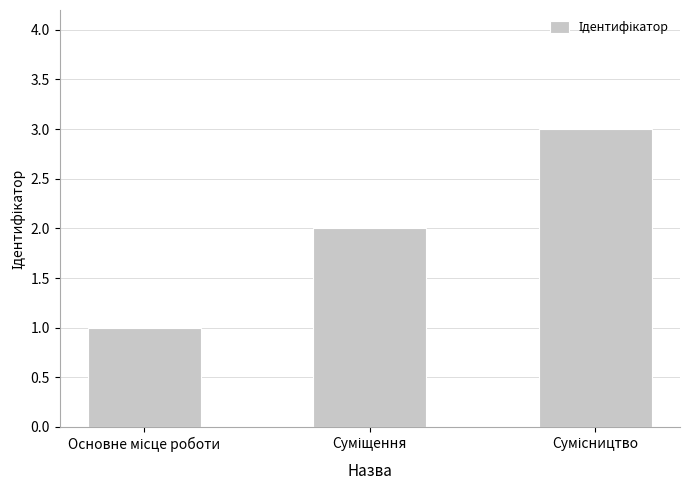

What is the sum of all values?

6